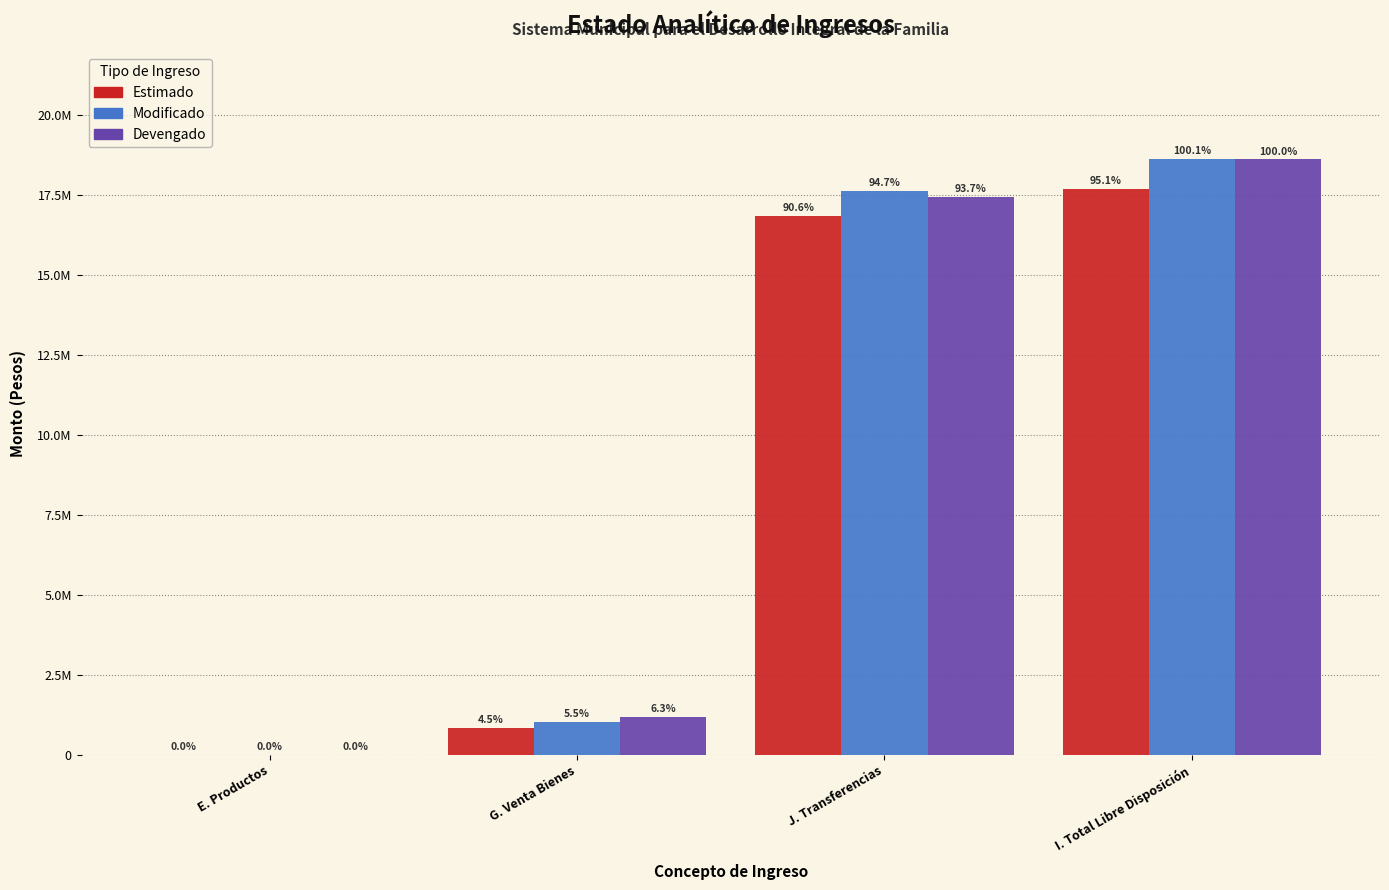

What are all the series names shown in the legend?

Estimado, Modificado, Devengado